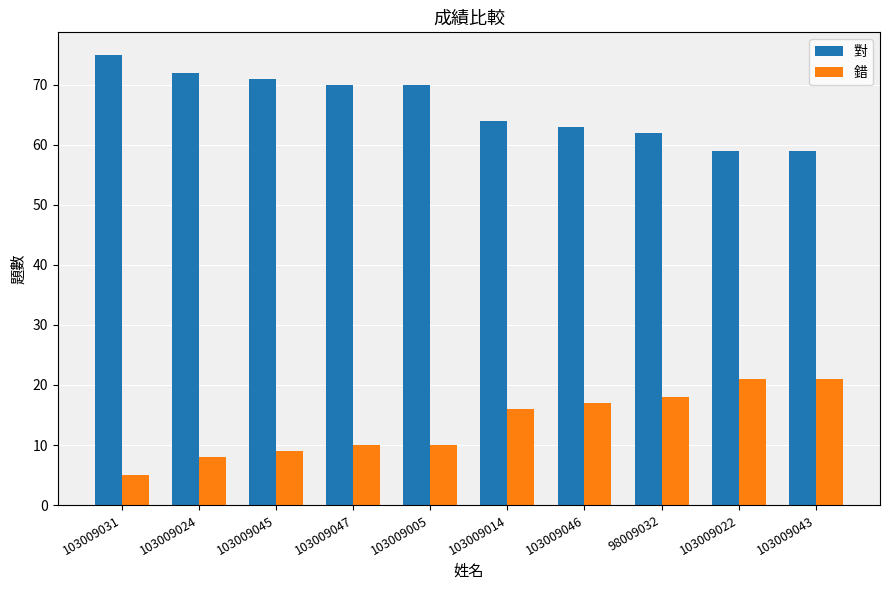

What is the label of the 10th bar from the right?

103009031